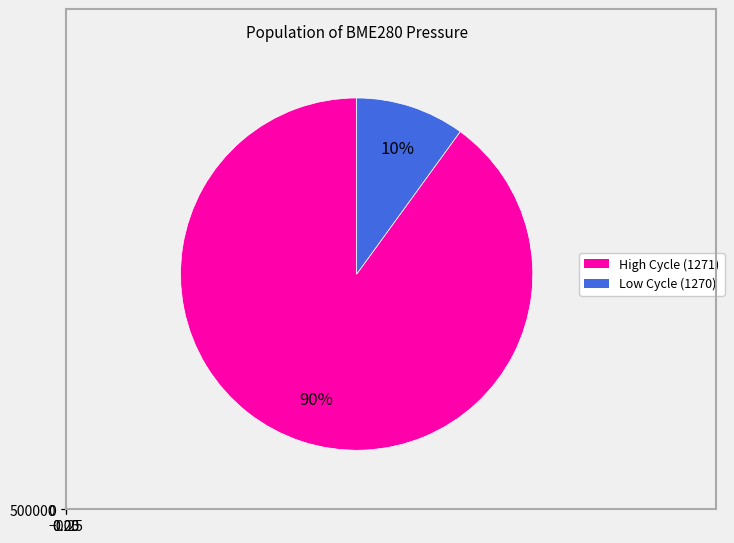

Is it true that 1271 is 1% of the pie?

False